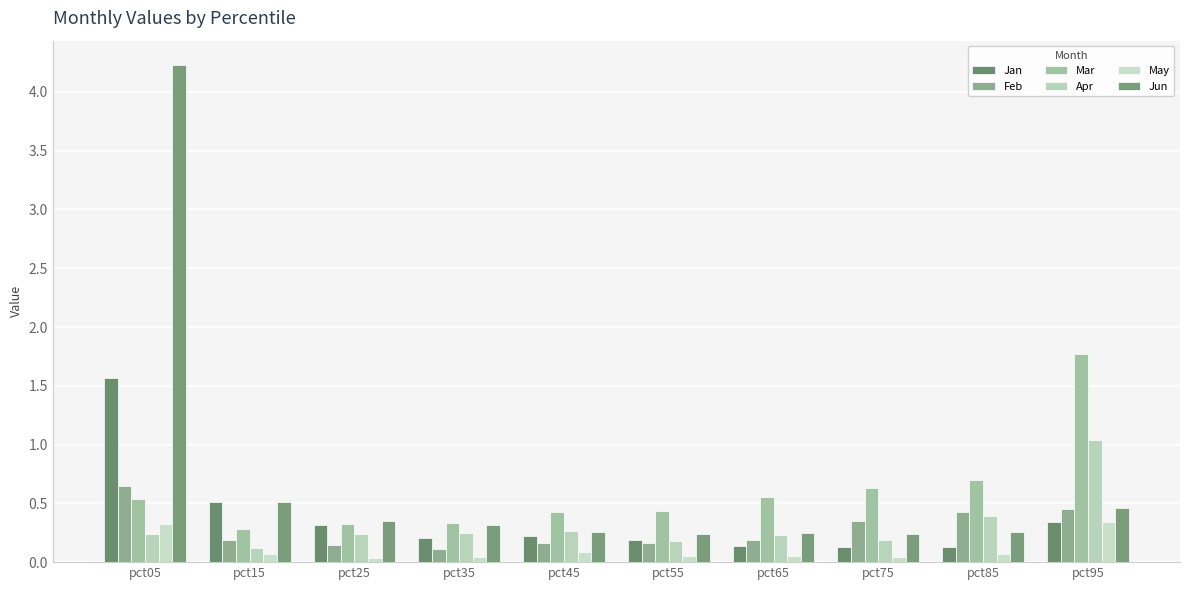

What is the spread (max minus min) of values at pct15?

0.4